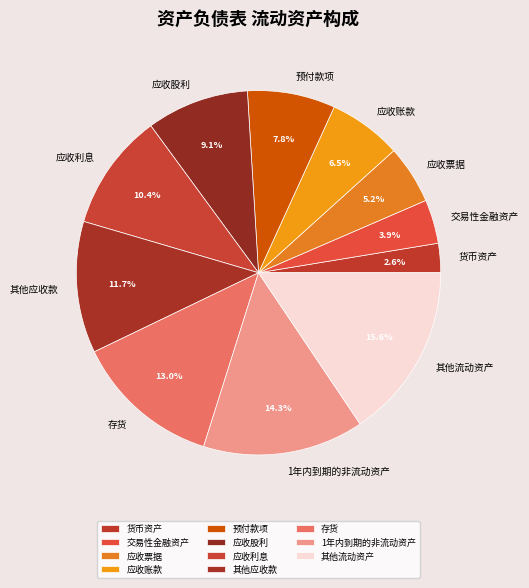

Is there any slice that represents more than half of the pie?

No